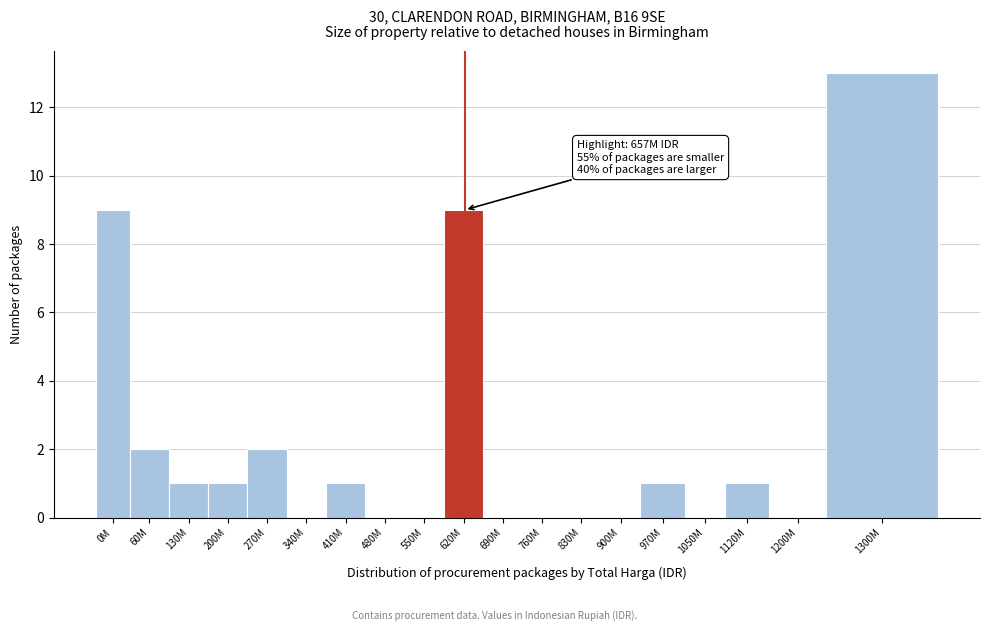

Reading left to right, transcribe all the data shown in this chart.

0M=9	60M=2	130M=1	200M=1	270M=2	340M=0	410M=1	480M=0	550M=0	620M=9	690M=0	760M=0	830M=0	900M=0	970M=1	1050M=0	1120M=1	1200M=0	1300M=13